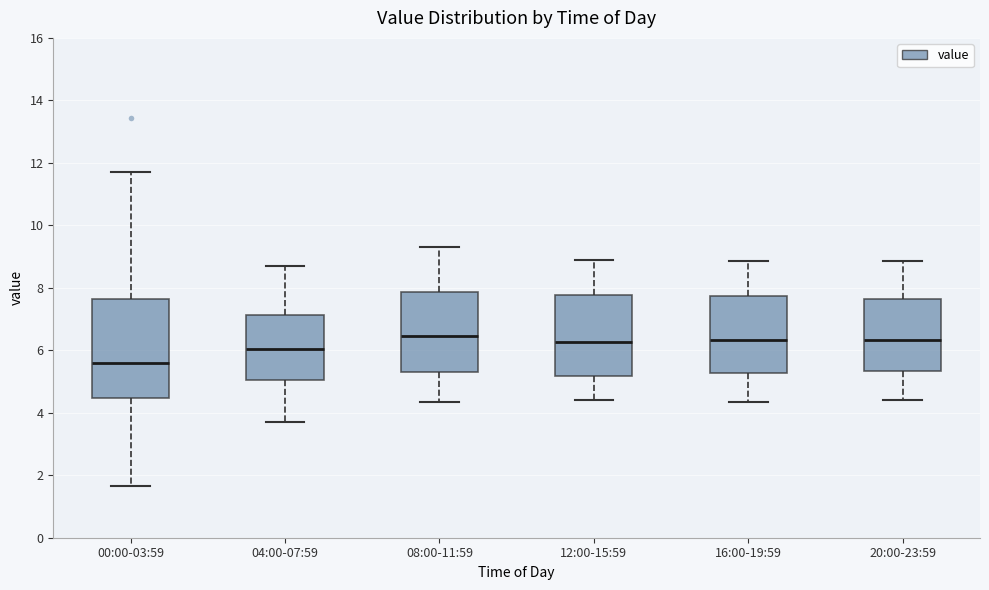

Reading left to right, transcribe this box plot: for each box, give where its median line is, the range the box spans, and where its two whiskers end, as read against the y-axis. The values are not printed on the chart, so give them approximately, as read against the axis.

00:00-03:59: median 5.6, box 4.4 to 7.6, whiskers 1.6 to 11.8
04:00-07:59: median 6.0, box 5.0 to 7.2, whiskers 3.8 to 8.8
08:00-11:59: median 6.4, box 5.4 to 7.8, whiskers 4.4 to 9.4
12:00-15:59: median 6.2, box 5.2 to 7.8, whiskers 4.4 to 9.0
16:00-19:59: median 6.4, box 5.2 to 7.8, whiskers 4.4 to 8.8
20:00-23:59: median 6.4, box 5.4 to 7.6, whiskers 4.4 to 8.8